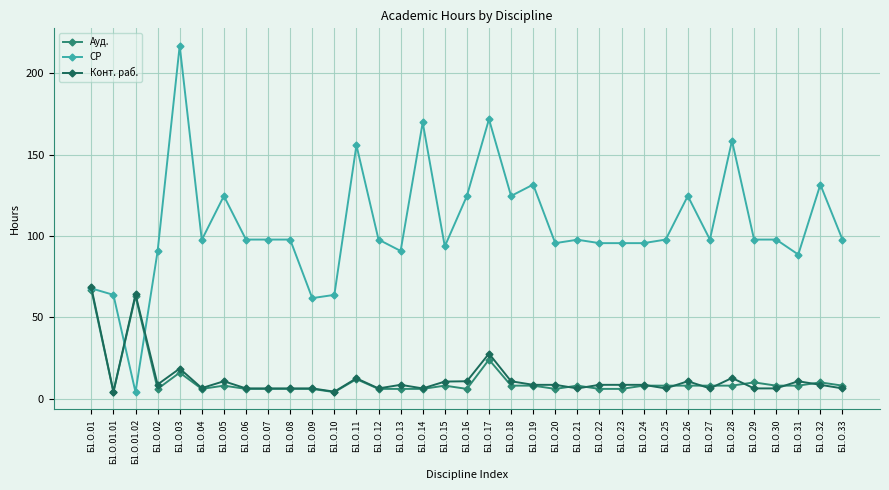

After their last crossing, which series has the higher values: СР or Конт. раб.?

СР